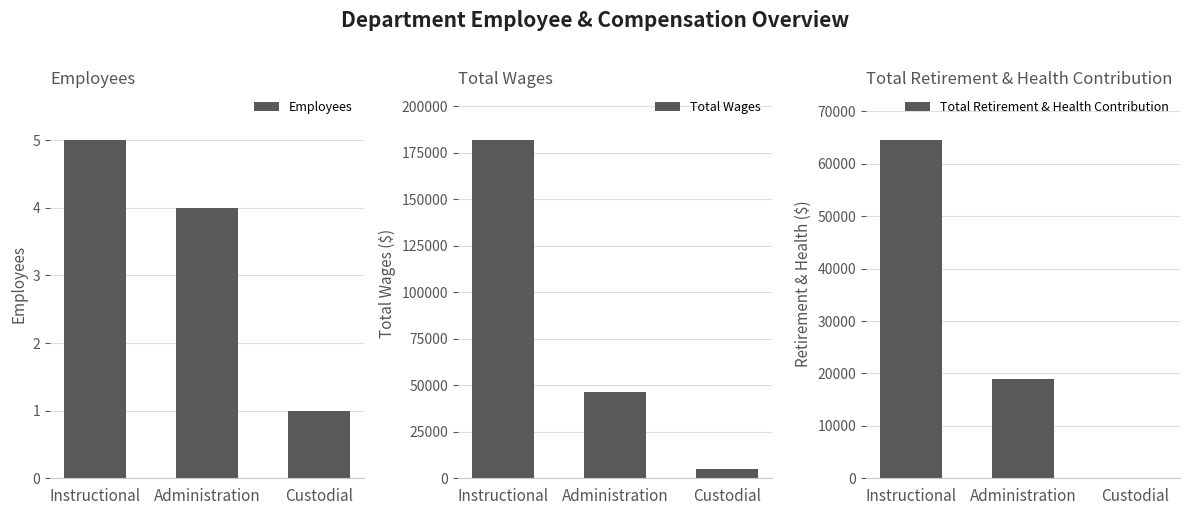

Is the value of Total Wages at Instructional greater than the value of Employees at Administration?

Yes